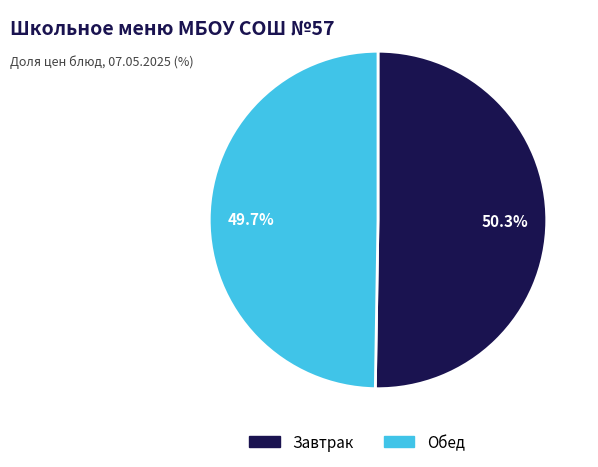

Is there a majority slice in this chart?

Yes